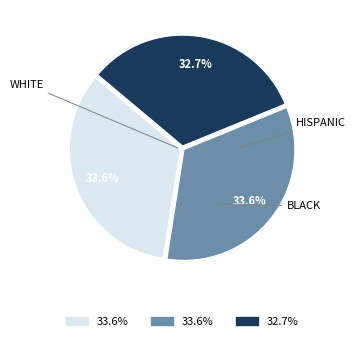

Is there a majority slice in this chart?

No